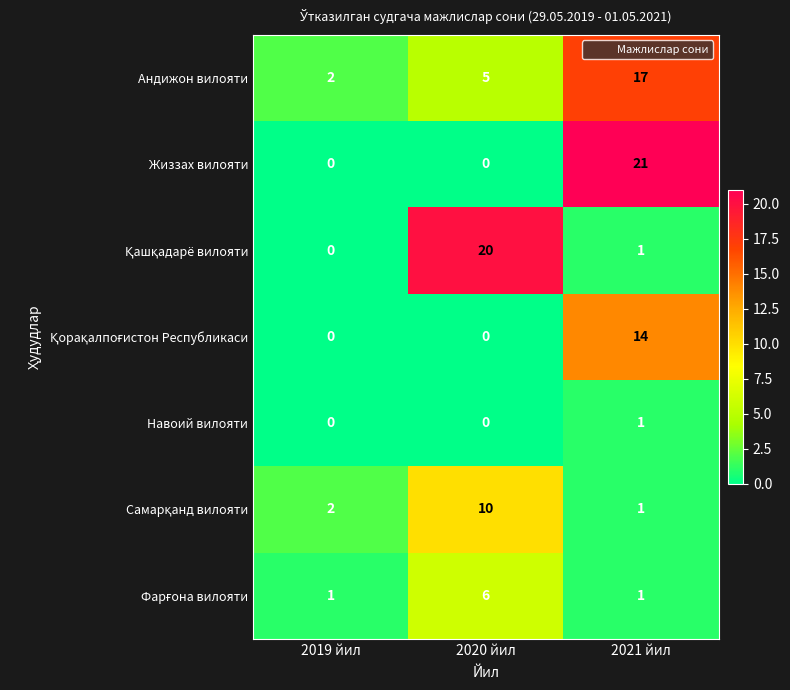

What is the spread (max minus min) of values at 2020 йил?

20